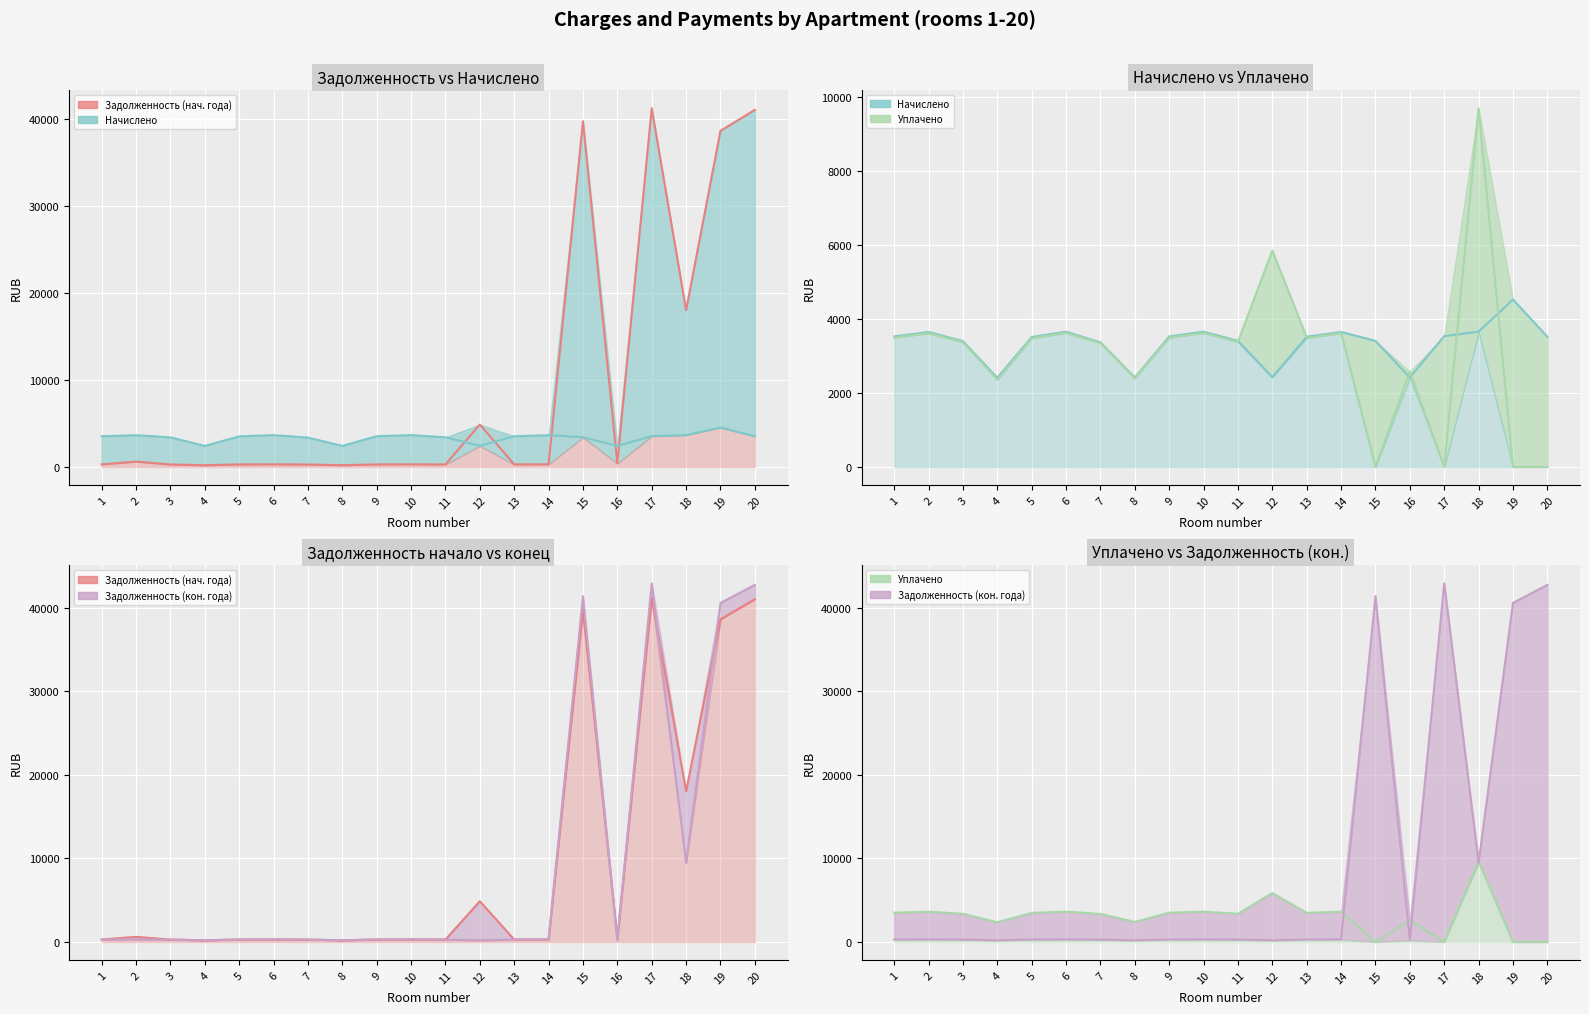

Is it true that Уплачено equals 6436.7 at 14?

False